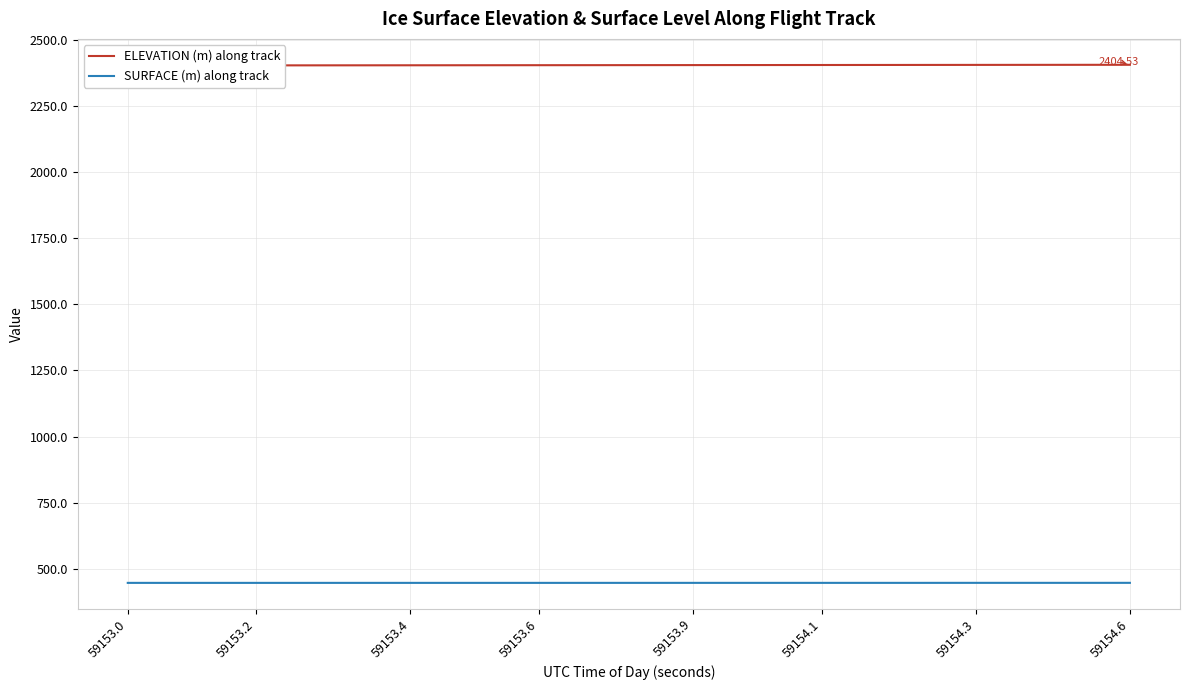

What is the label of the 7th point from the left?

59154.3